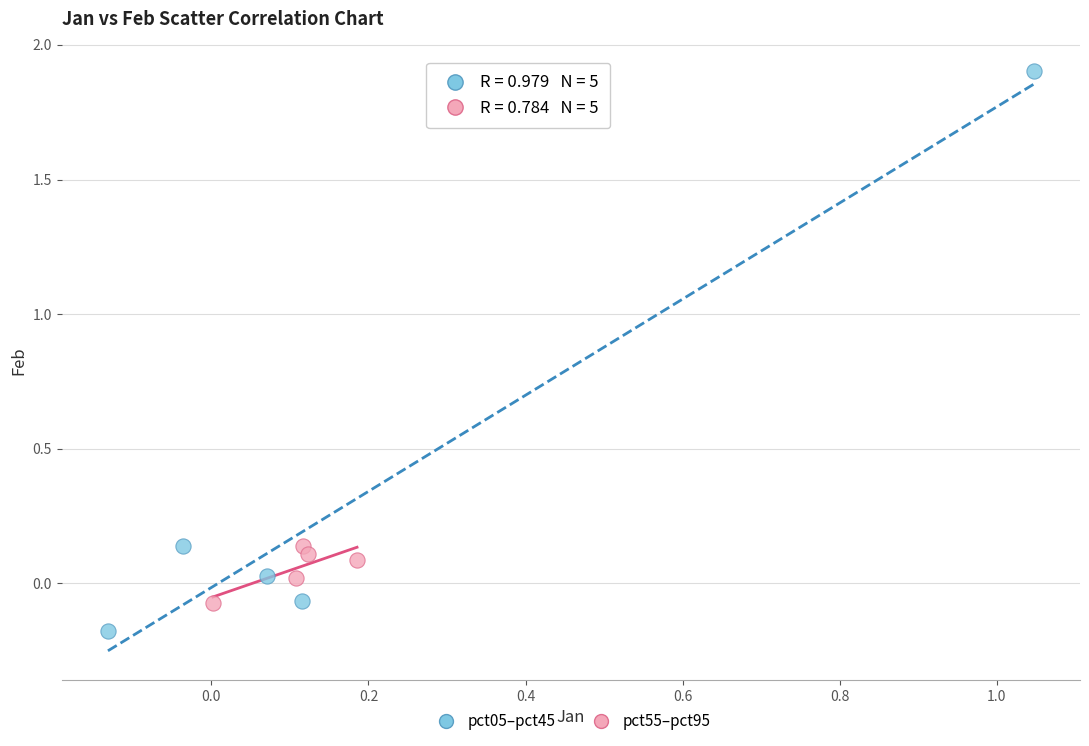

Which series reaches the maximum Y coordinate?

pct05–pct45